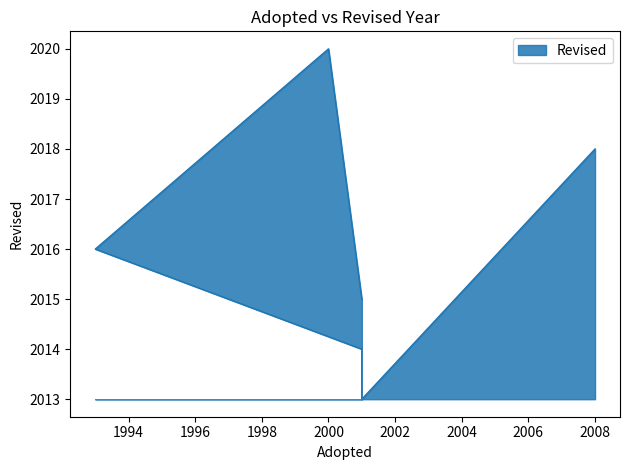

Which label corresponds to the largest value in the chart?

2000